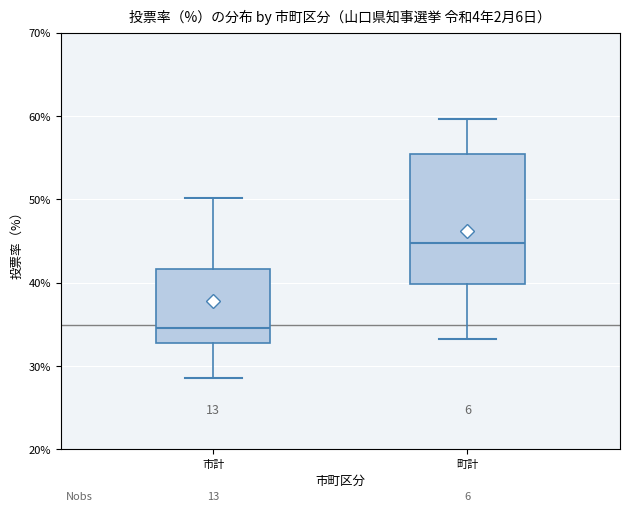

Reading left to right, read every box against the y-axis: the position of its median line, the range the box covers, and the ends of its whiskers. The values are not printed on the chart, so give them approximately, as read against the axis.

市計: median 35, box 33 to 42, whiskers 29 to 50
町計: median 45, box 40 to 55, whiskers 33 to 60